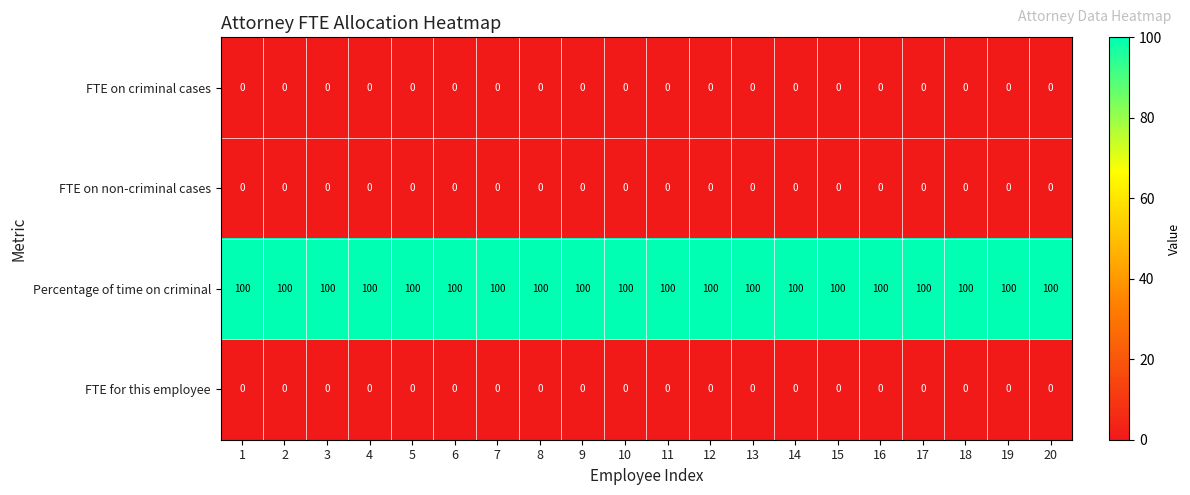

Is it true that Percentage of time on criminal equals 49 at 16?

False